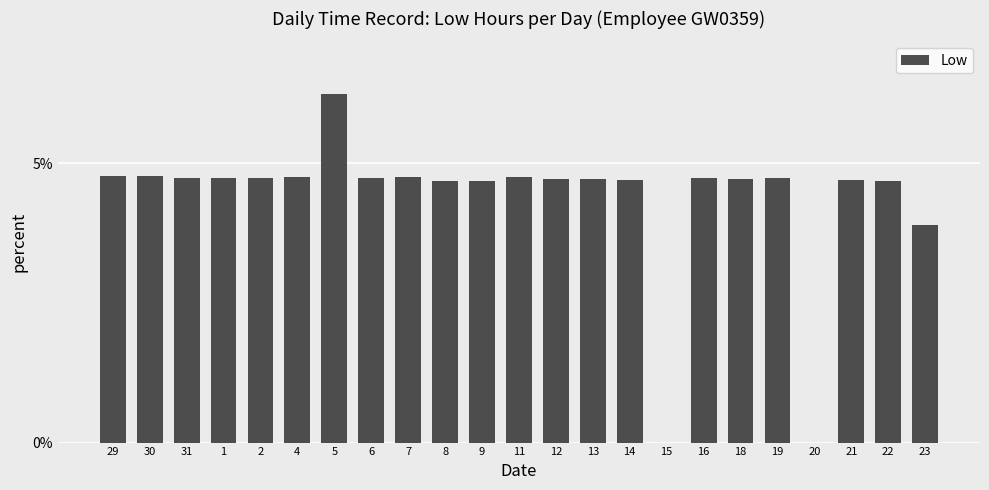

The value at 14 is 4.7. True or false?

True